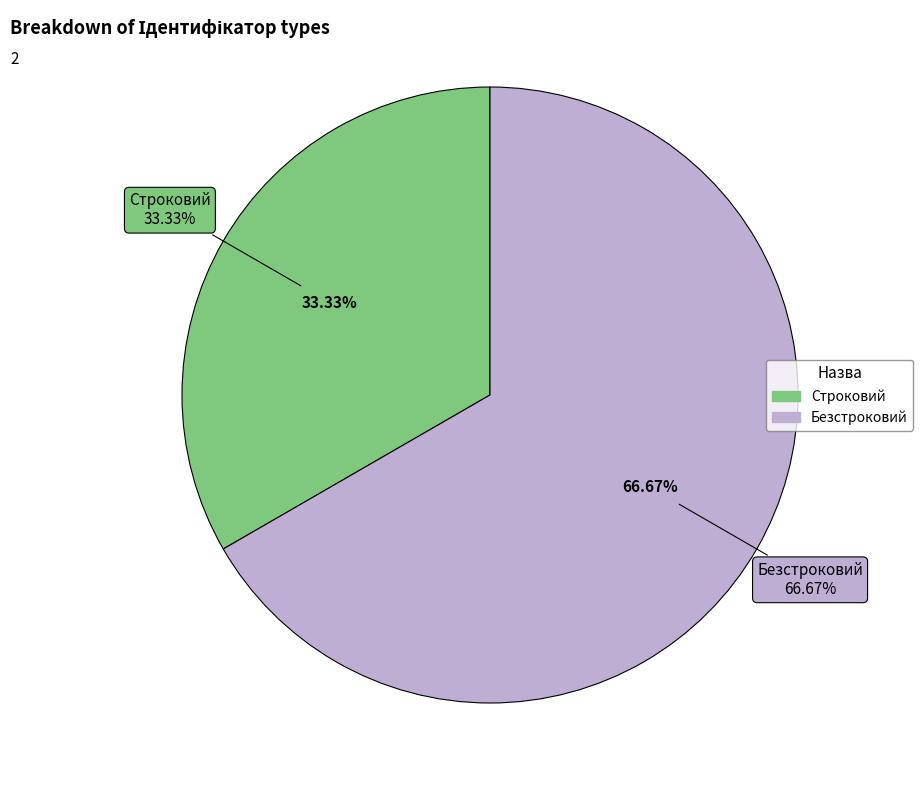

Does Строковий account for over 50% of the chart?

No